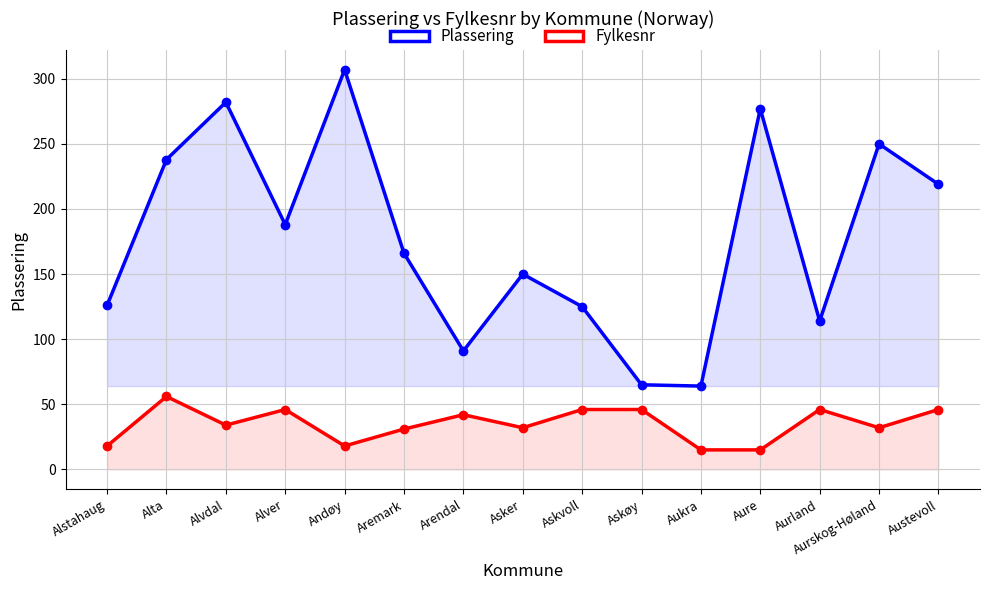

What is the value of the Plassering point at the 9th from the left?

125